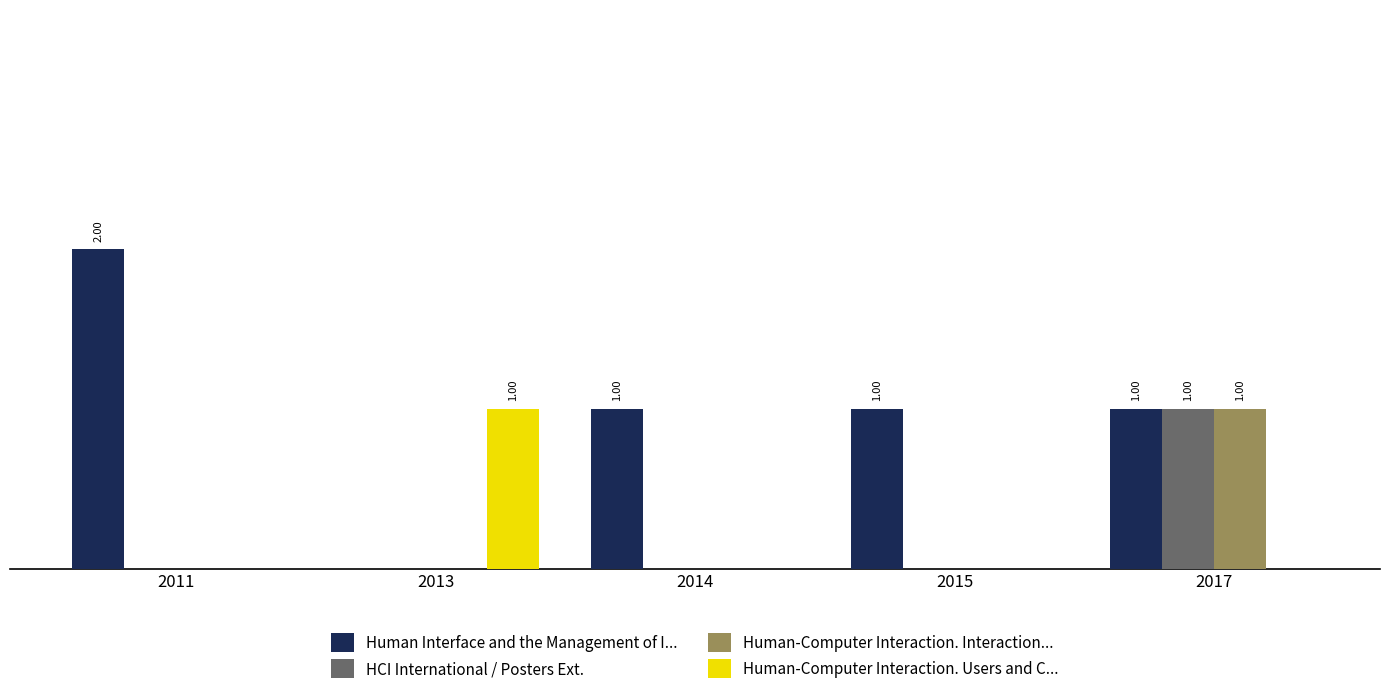

Are the bars horizontal?

No